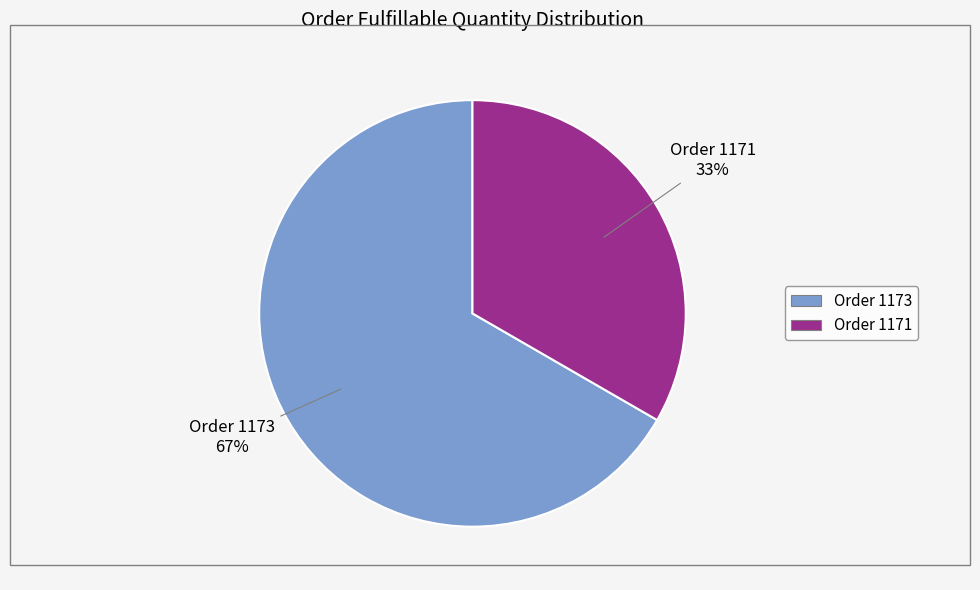

Is the sum of Order 1173 and Order 1171 greater than half?

Yes